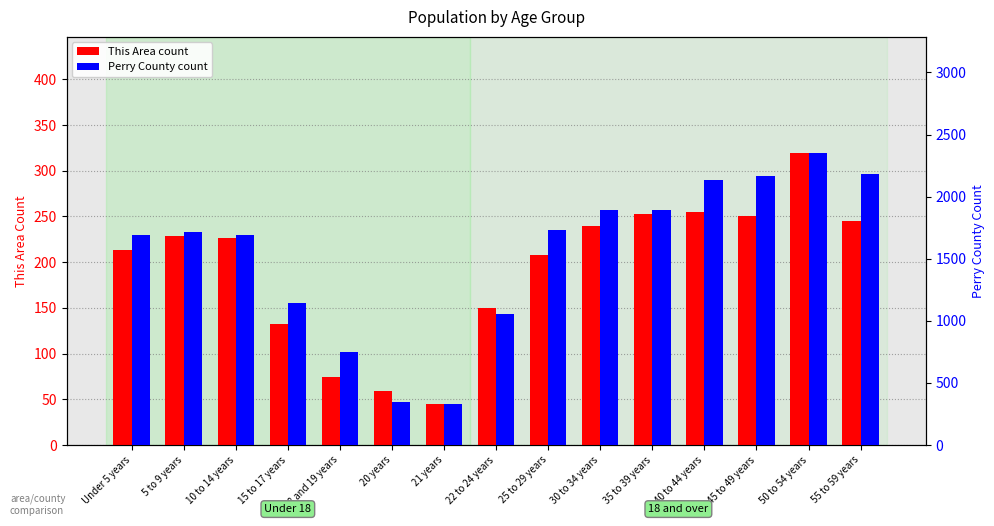

Which label corresponds to the smallest value in the chart?

21 years